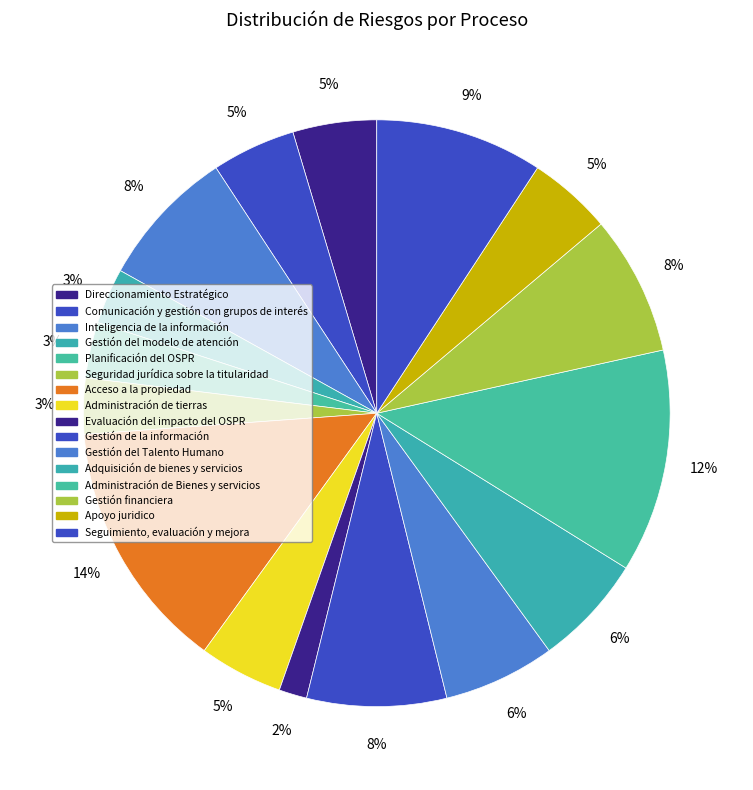

To the nearest percent, what is the combined percentage of Adquisición de bienes y servicios and Administración de tierras?

11%